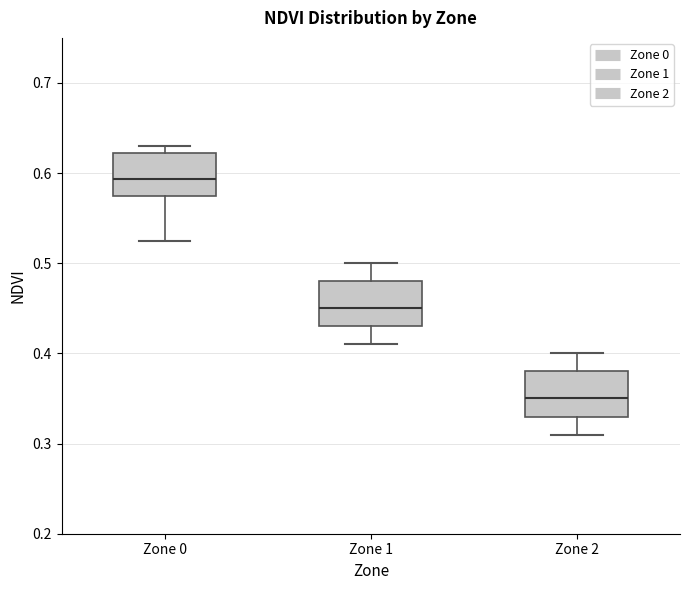

Reading left to right, transcribe this box plot: for each box, give where its median line is, the range the box spans, and where its two whiskers end, as read against the y-axis. The values are not printed on the chart, so give them approximately, as read against the axis.

Zone 0: median 0.59, box 0.58 to 0.62, whiskers 0.53 to 0.63
Zone 1: median 0.45, box 0.43 to 0.48, whiskers 0.41 to 0.50
Zone 2: median 0.35, box 0.33 to 0.38, whiskers 0.31 to 0.40